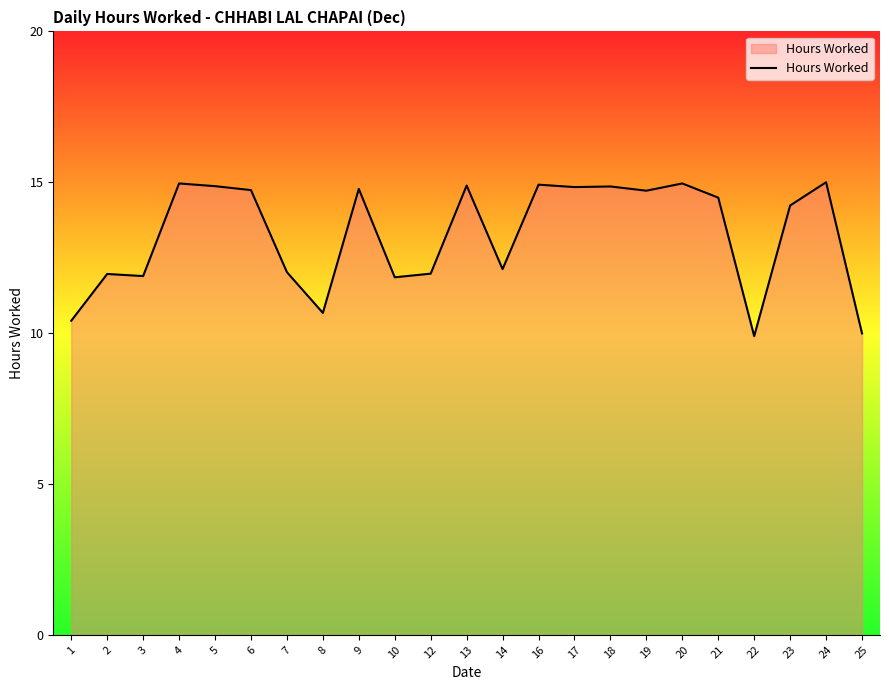

What is the greatest value displayed?

15.0